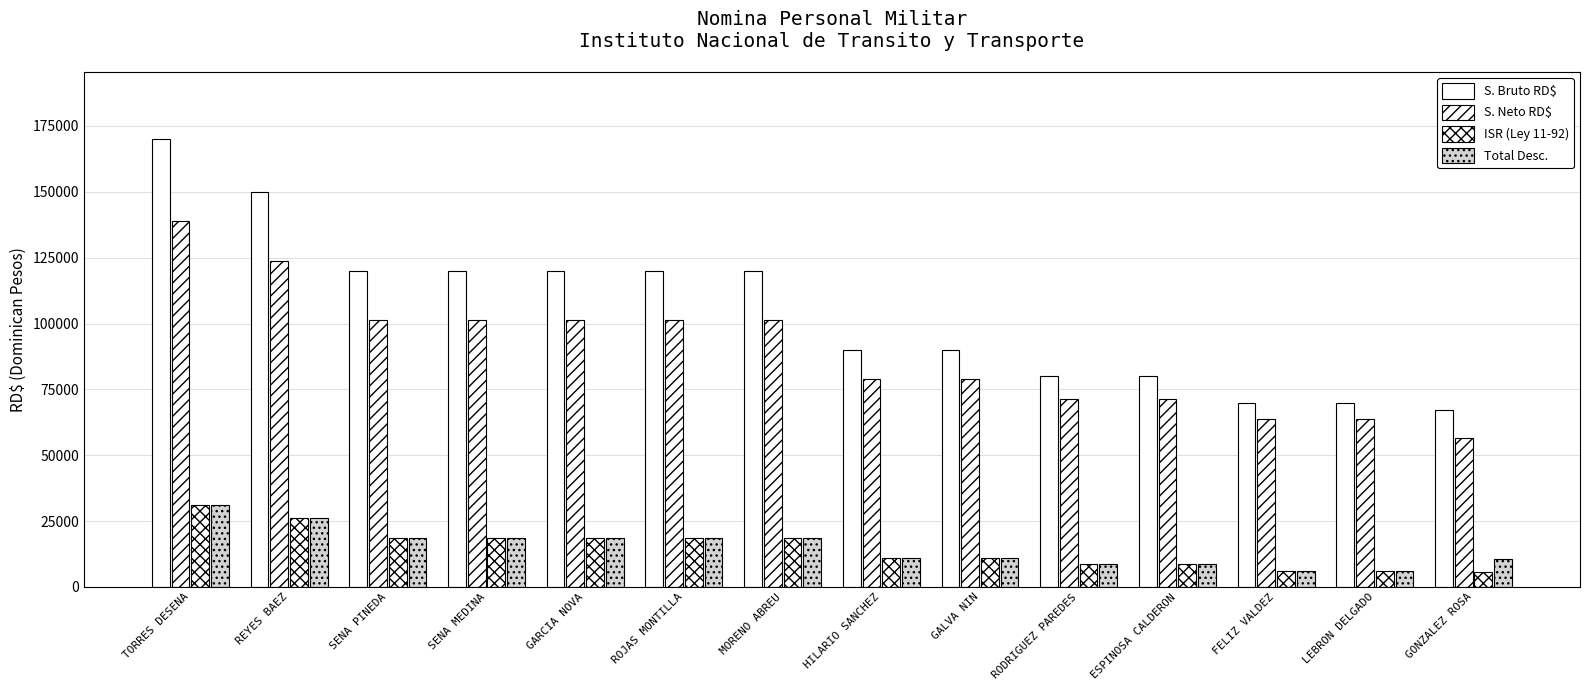

How many categories are shown in the chart?

14